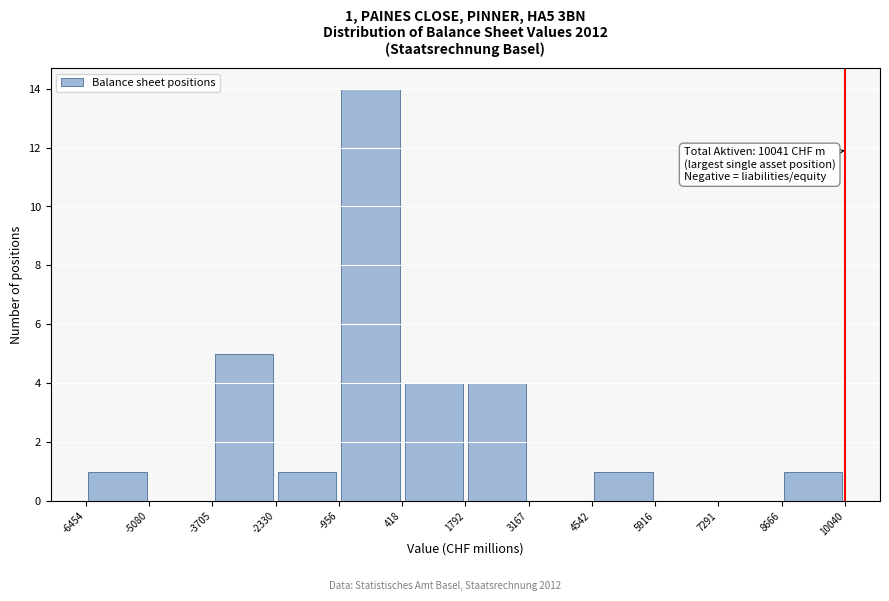

Which range on the x-axis has the tallest bar?

-956 to 418